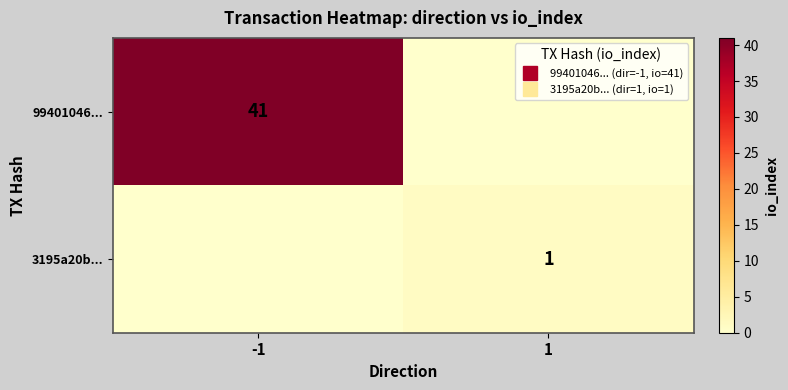

Is it true that 99401046... equals 65 at -1?

False